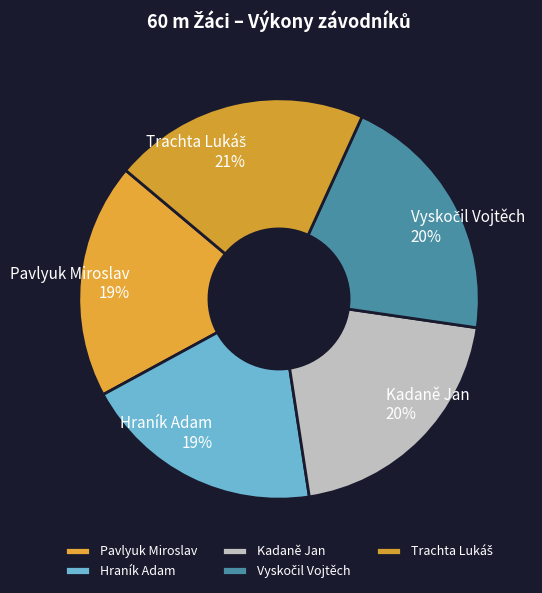

To the nearest percent, what percentage of the pie is Hraník Adam?

19%